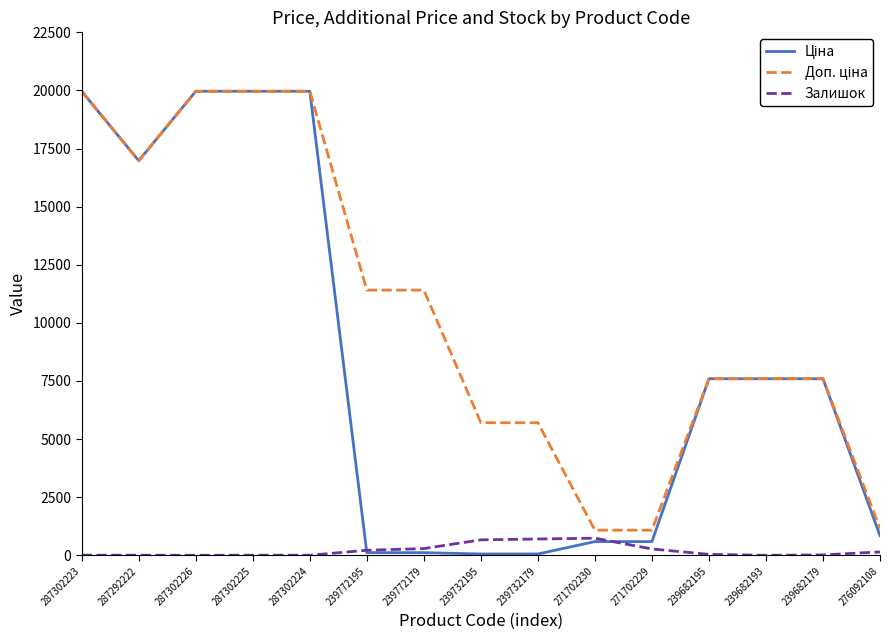

Where does the Залишок series first go above 41?

239772195